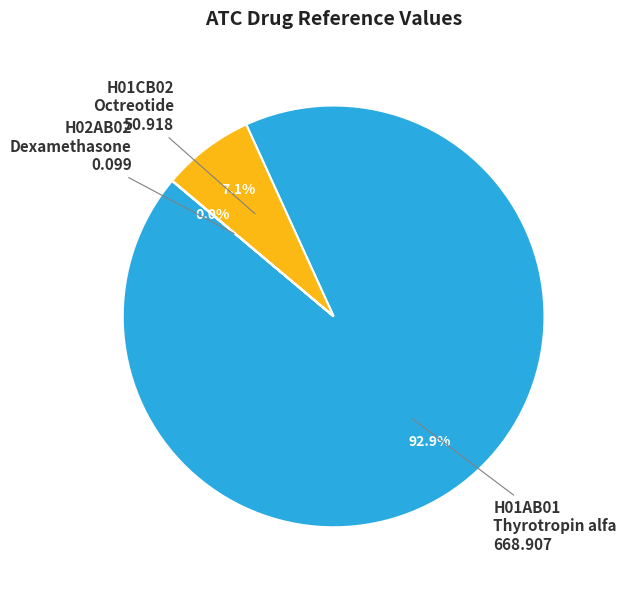

Does any single category account for the majority?

Yes